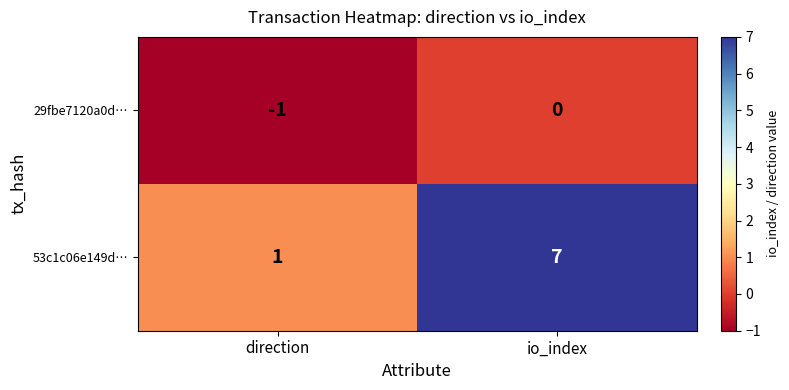

How many series are shown in this chart?

2